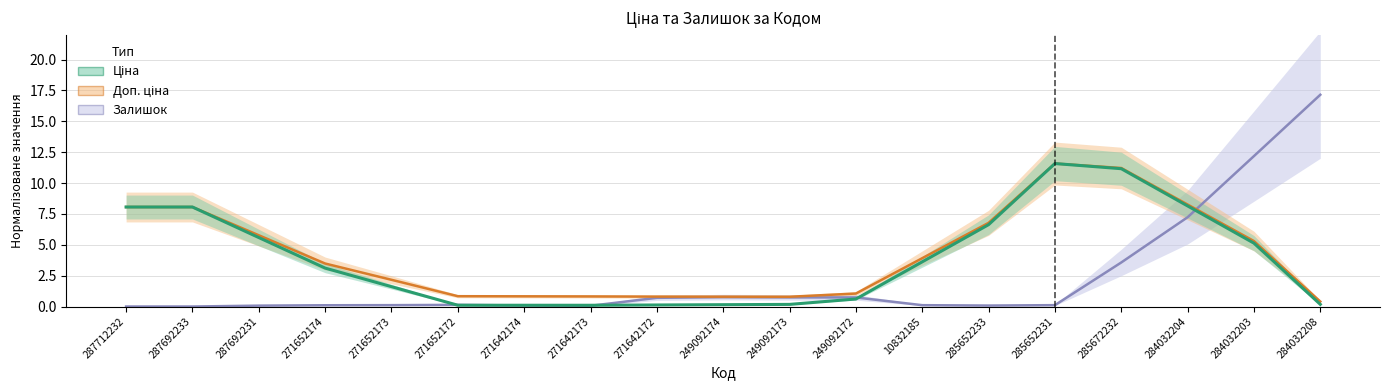

True or false: Залишок and Ціна intersect in this chart.

True